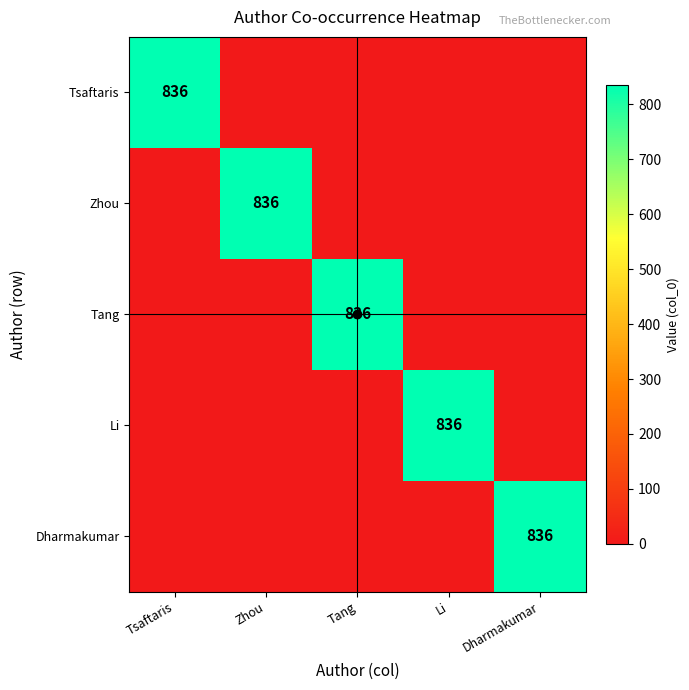

The Tang series shows 482 at Tang. True or false?

False